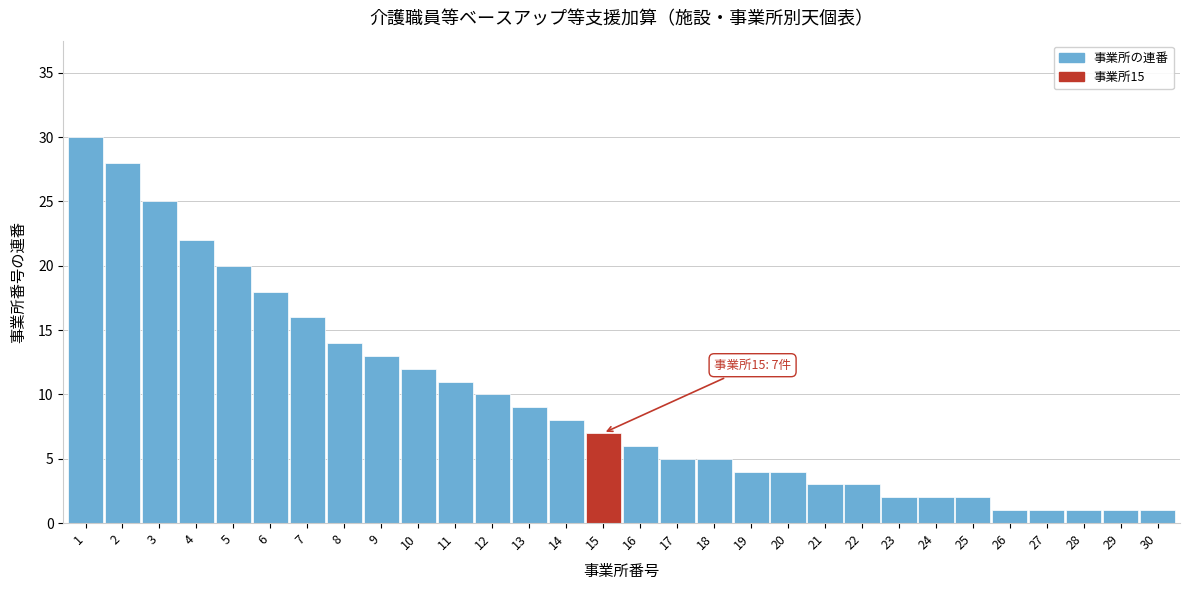

Reading left to right, what are all the values shown in this chart?

1=30	2=28	3=25	4=22	5=20	6=18	7=16	8=14	9=13	10=12	11=11	12=10	13=9	14=8	15=7	16=6	17=5	18=5	19=4	20=4	21=3	22=3	23=2	24=2	25=2	26=1	27=1	28=1	29=1	30=1